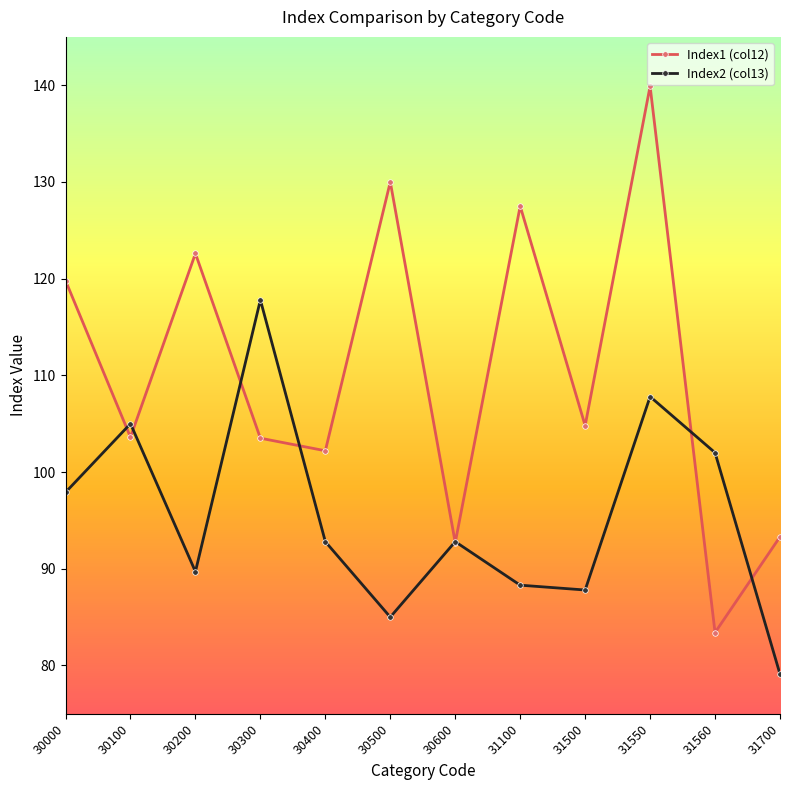

Which series has the widest spread of values?

Index1 (col12)